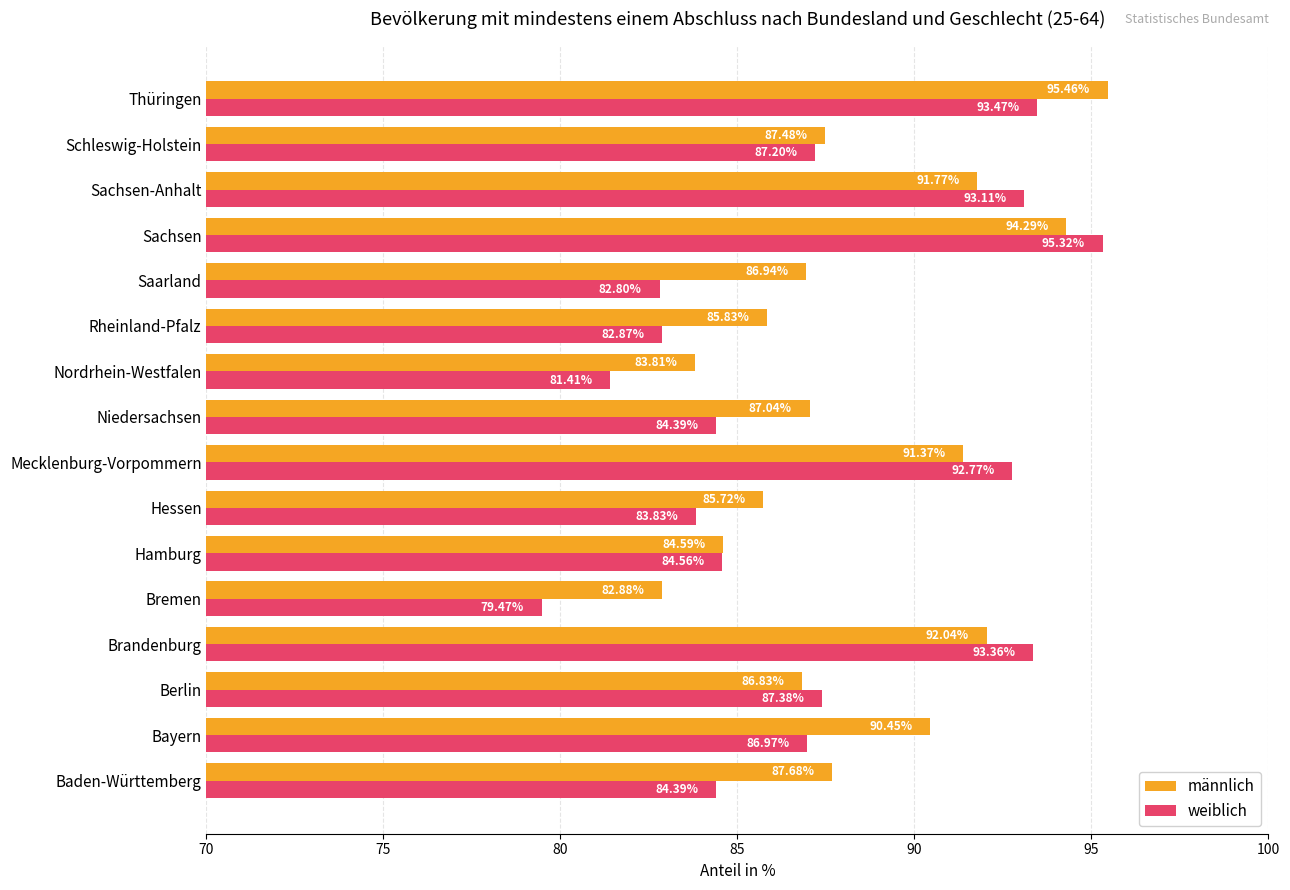

Is the value of männlich at Baden-Württemberg greater than the value of weiblich at Bayern?

Yes